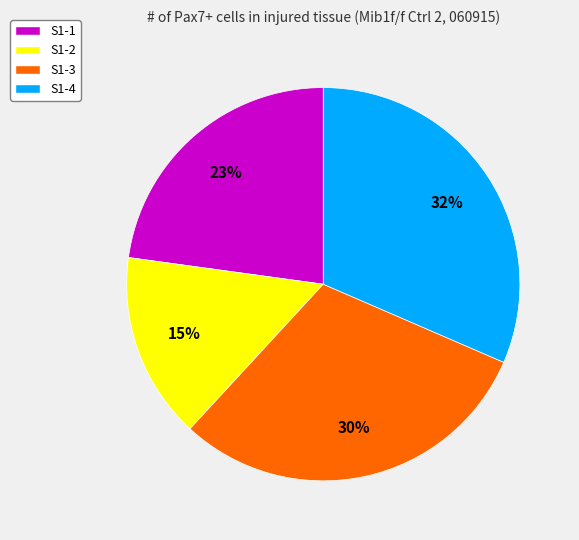

Which has a higher value, S1-4 or S1-3?

S1-4